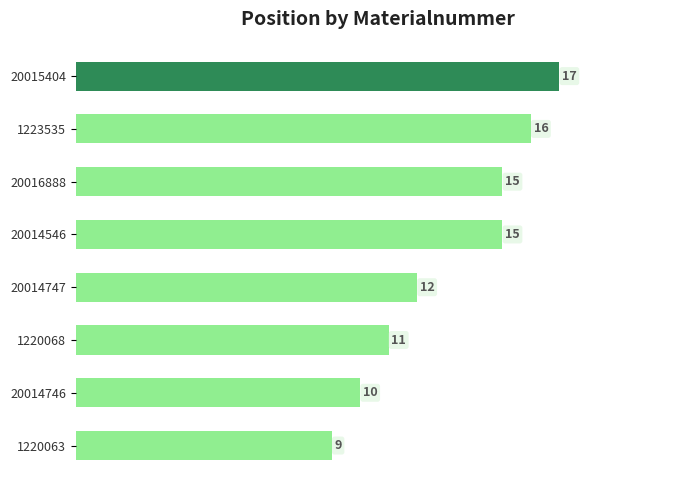

Which label corresponds to the largest value in the chart?

20015404